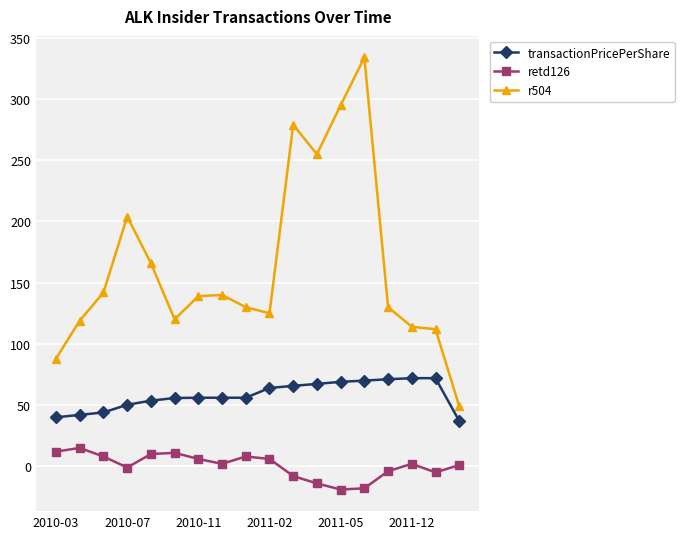

What is the difference between the maximum and minimum values in the r504 series?

285.0